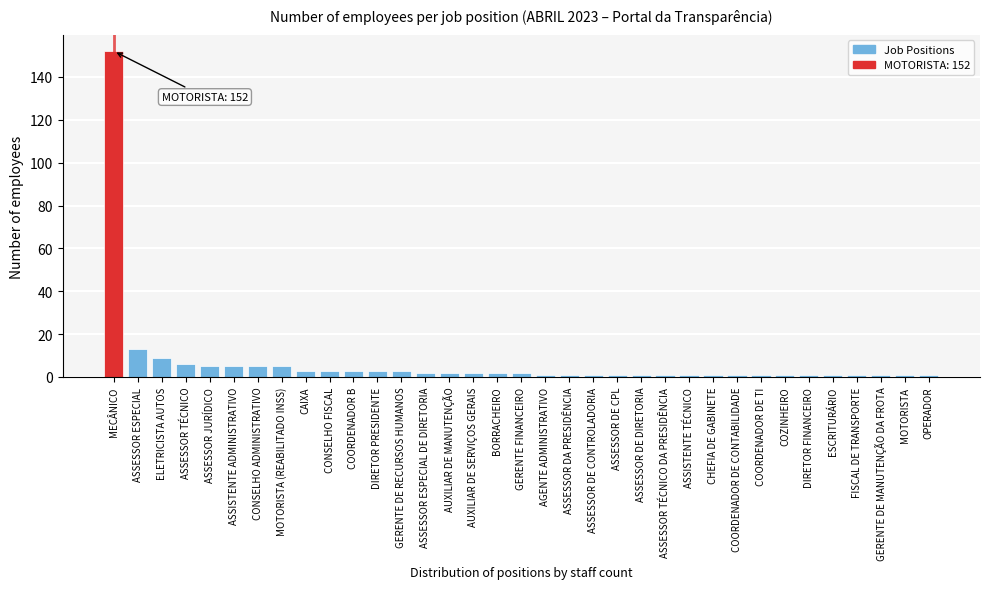

What is the greatest value displayed?

152